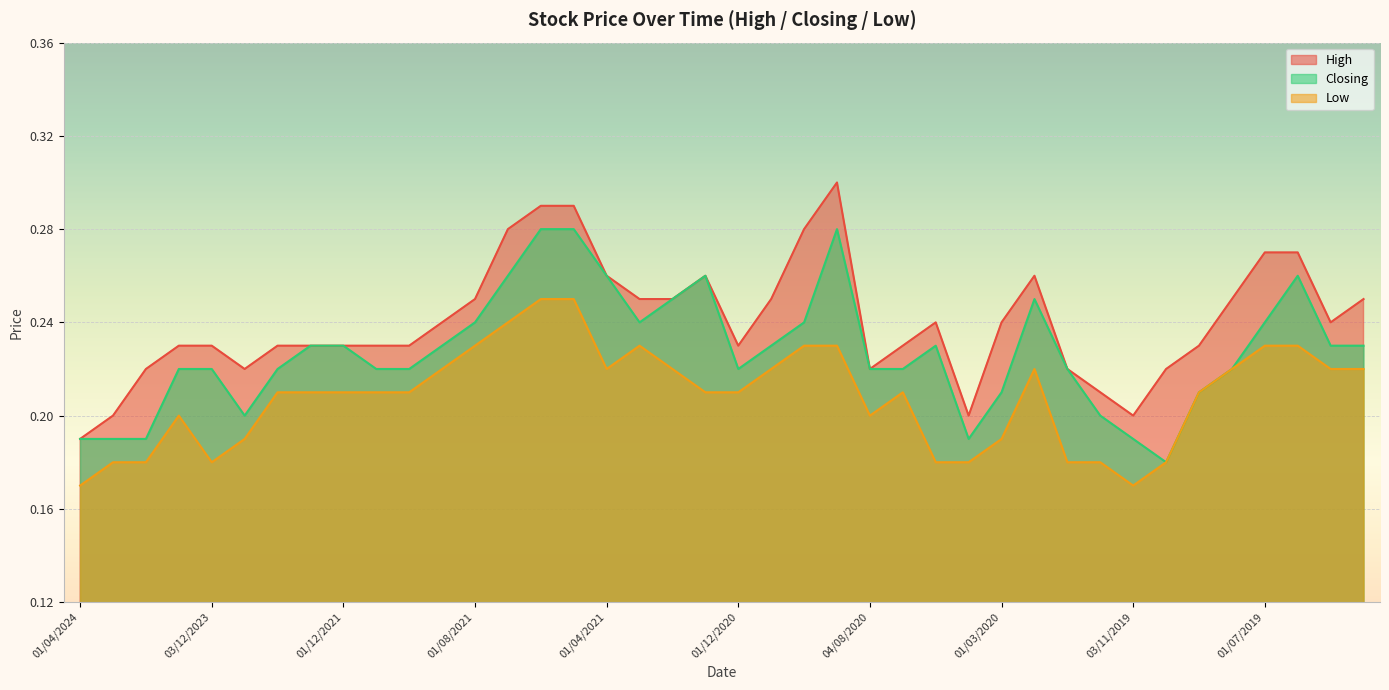

At which label is Low closest to 0?

01/04/2024